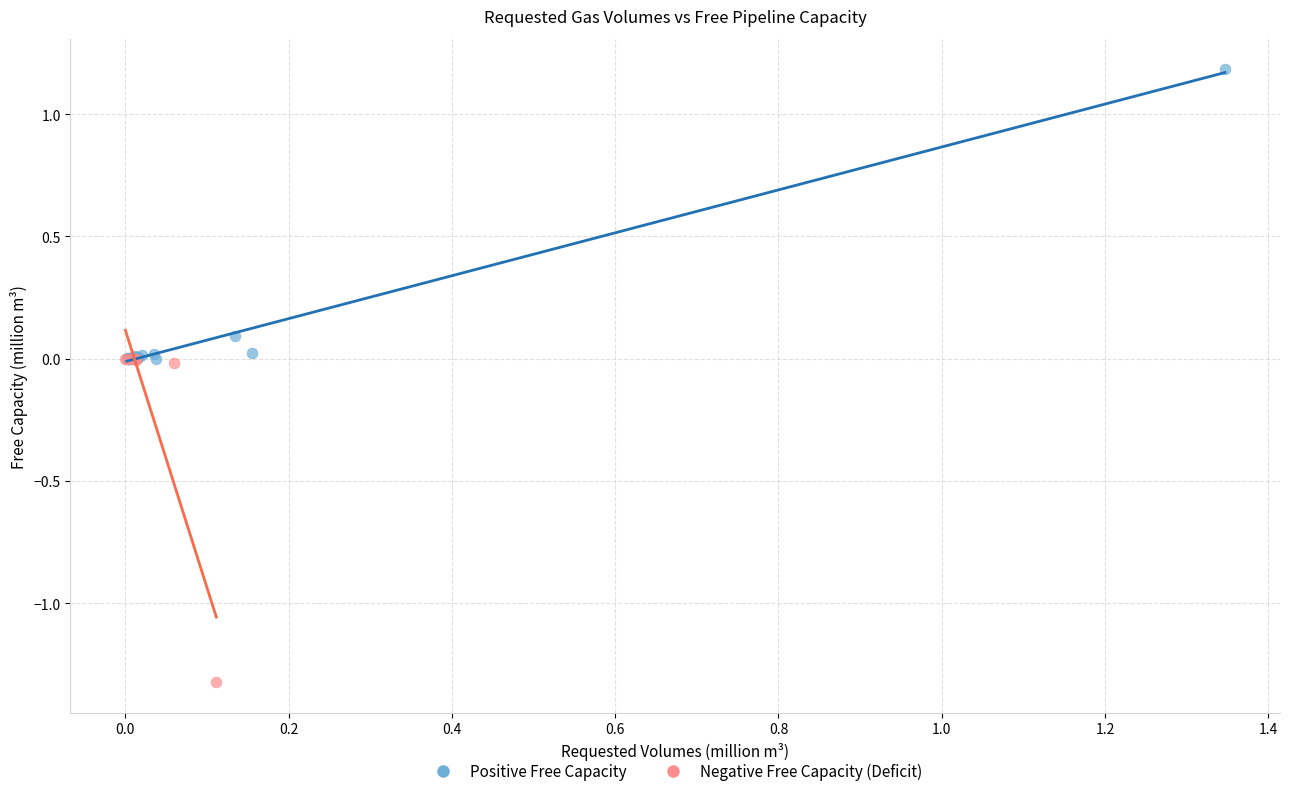

Which series contains the highest Y value?

Positive Free Capacity